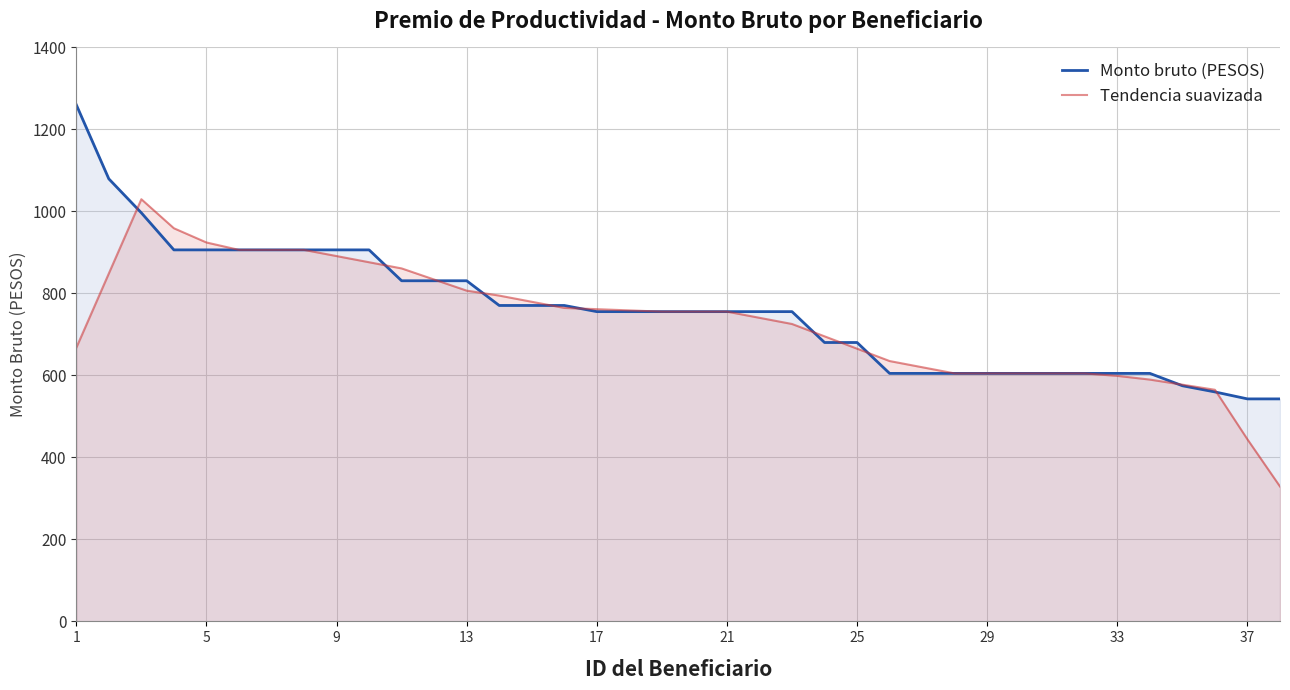

What is the sum of all Tendencia suavizada values?

27752.4